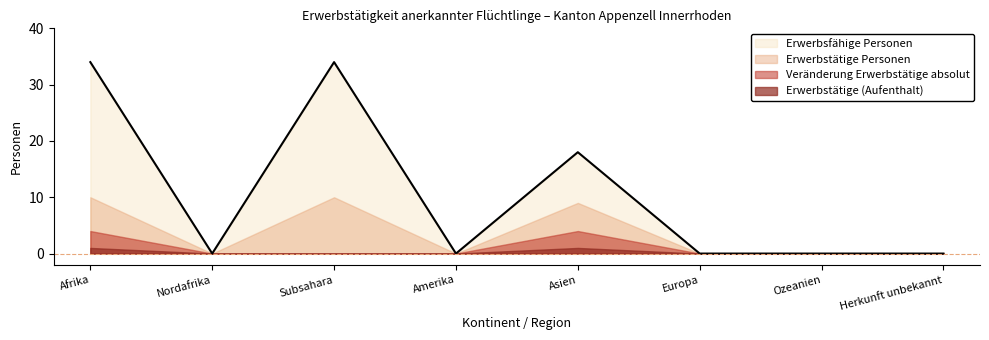

Where is Erwerbstätige Personen (Aufenthalt) nearest to the value 0?

Nordafrika